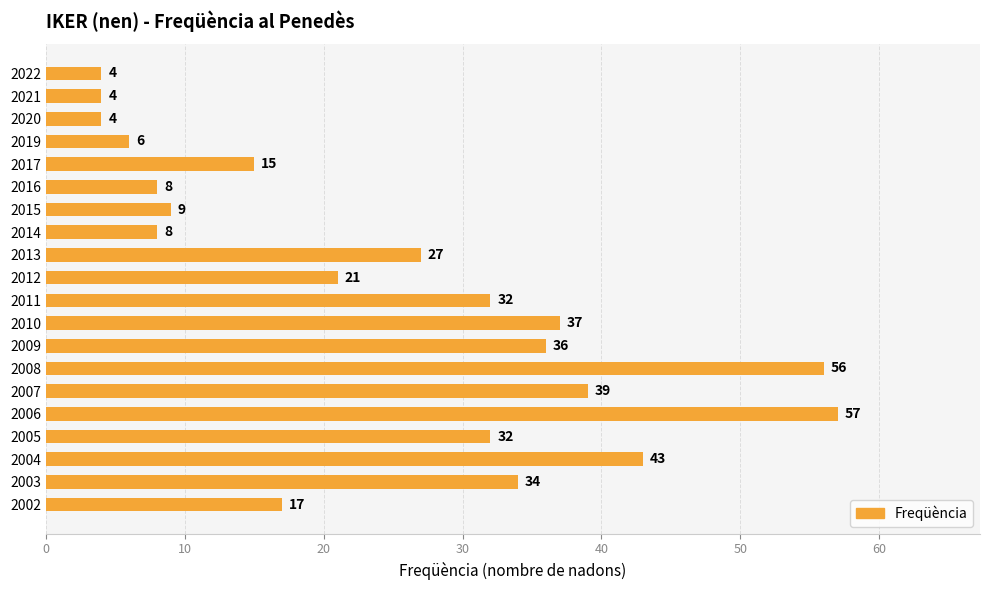

Reading top to bottom, list all the values displayed in this chart.

4	4	4	6	15	8	9	8	27	21	32	37	36	56	39	57	32	43	34	17